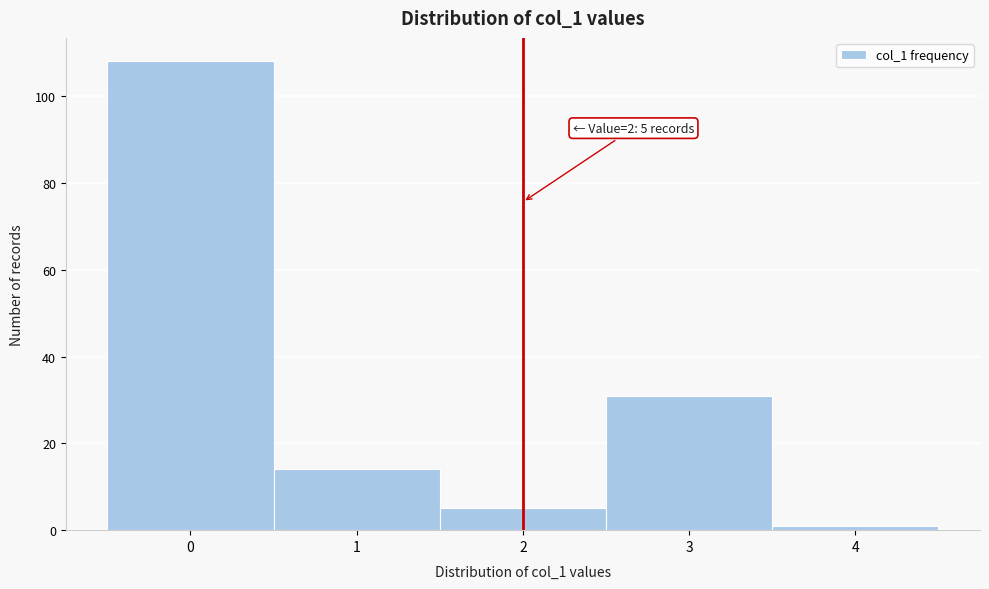

Which range on the x-axis has the tallest bar?

-0.5 to 0.5